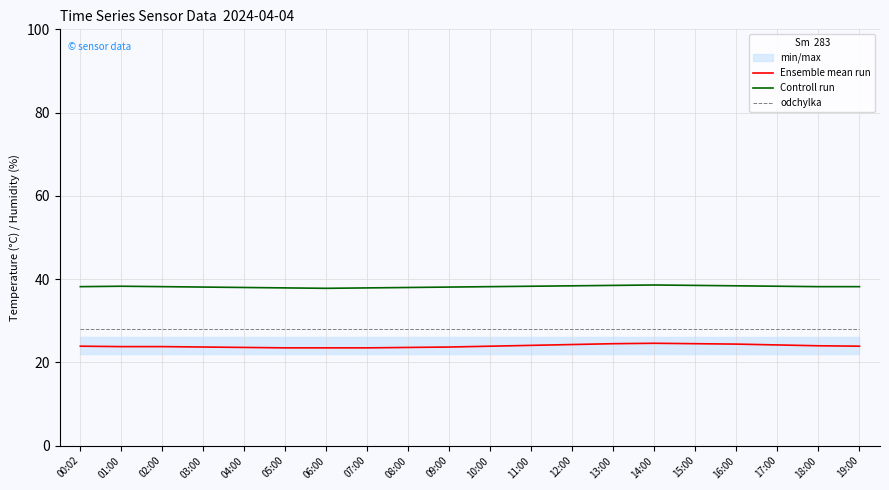

Which series has the largest total across all categories?

Controll run